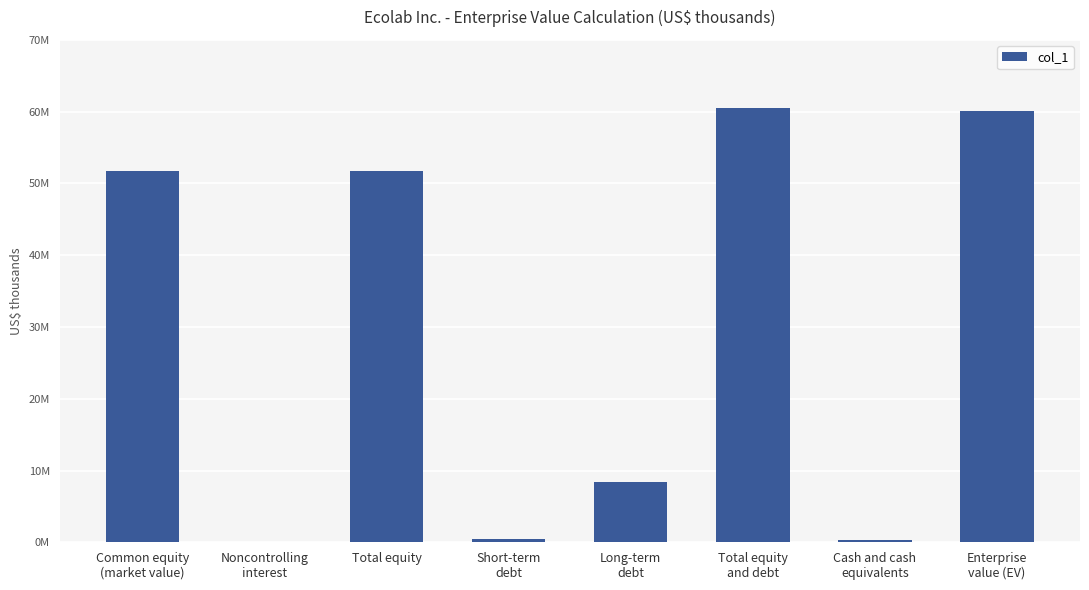

Reading left to right, transcribe all the data shown in this chart.

Common equity
(market value)=51701301	Noncontrolling
interest=28900	Total equity=51730201	Short-term
debt=411000	Long-term
debt=8347200	Total equity
and debt=60488401	Cash and cash
equivalents=359900	Enterprise
value (EV)=60128501